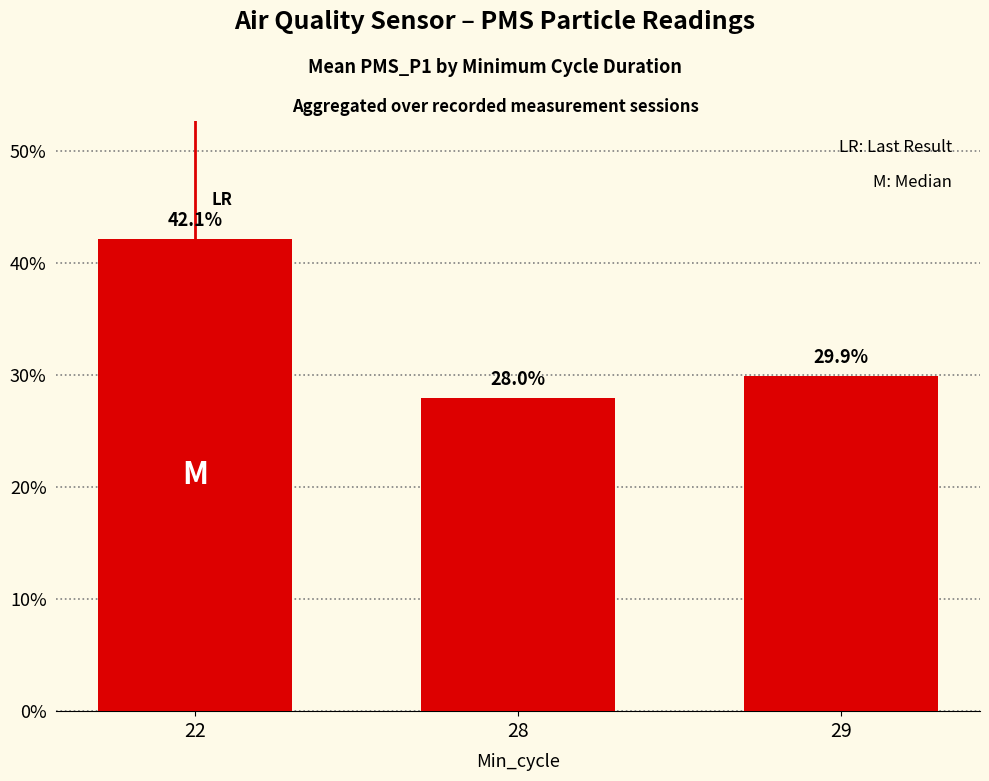

Reading left to right, what are all the values shown in this chart?

42.1	28.0	29.9